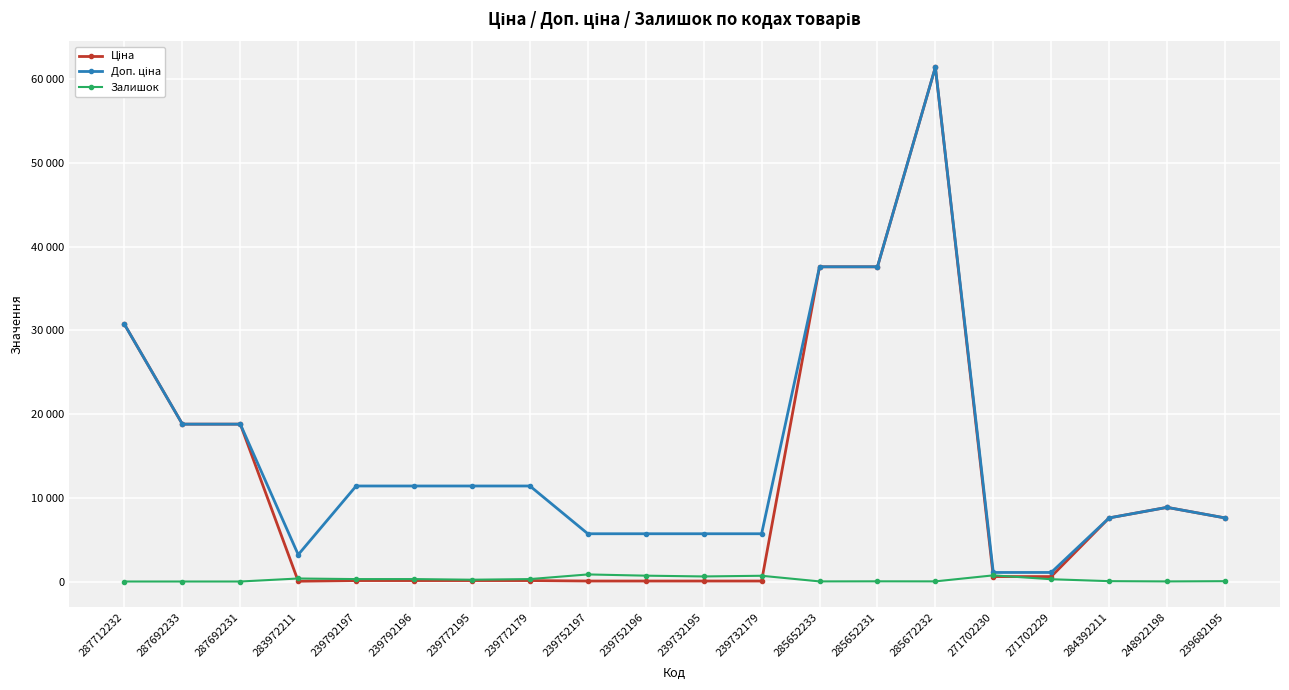

Does the chart have visible grid lines?

Yes